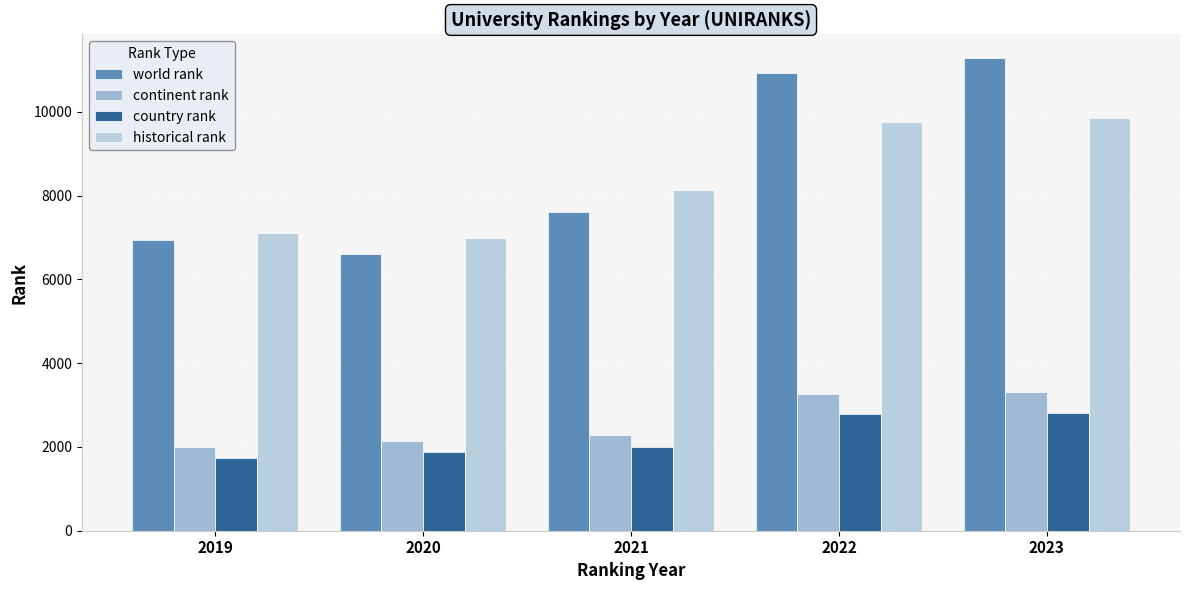

What is the difference between the maximum and second lowest values in the continent rank series?

1169.0